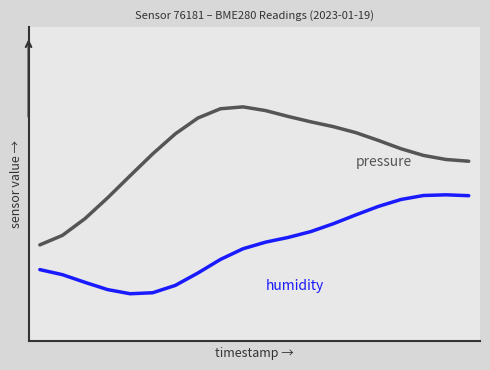

Is this an area chart (filled region under the line)?

No